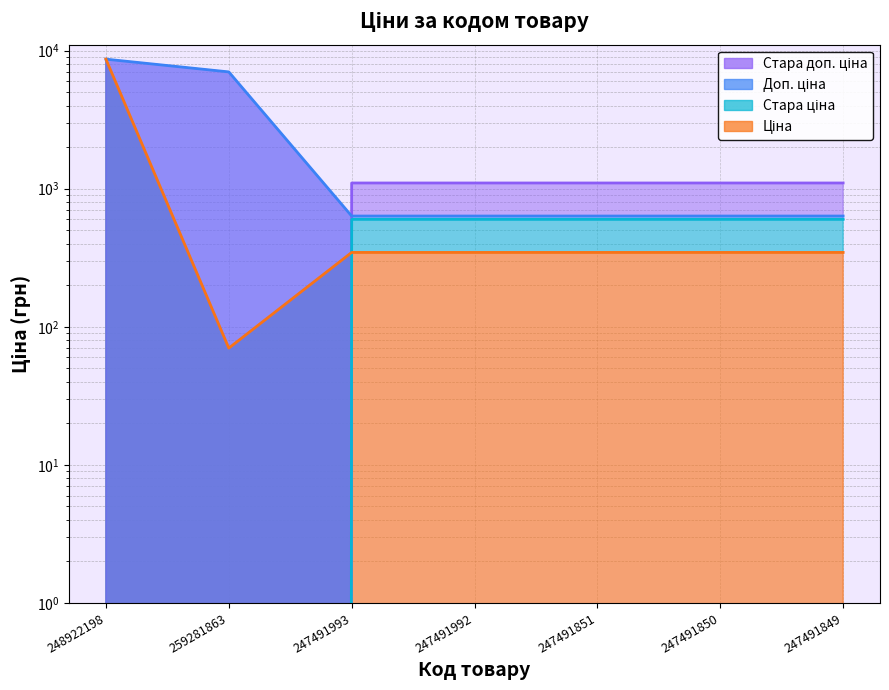

What is the spread (max minus min) of values at 247491850?

754.4